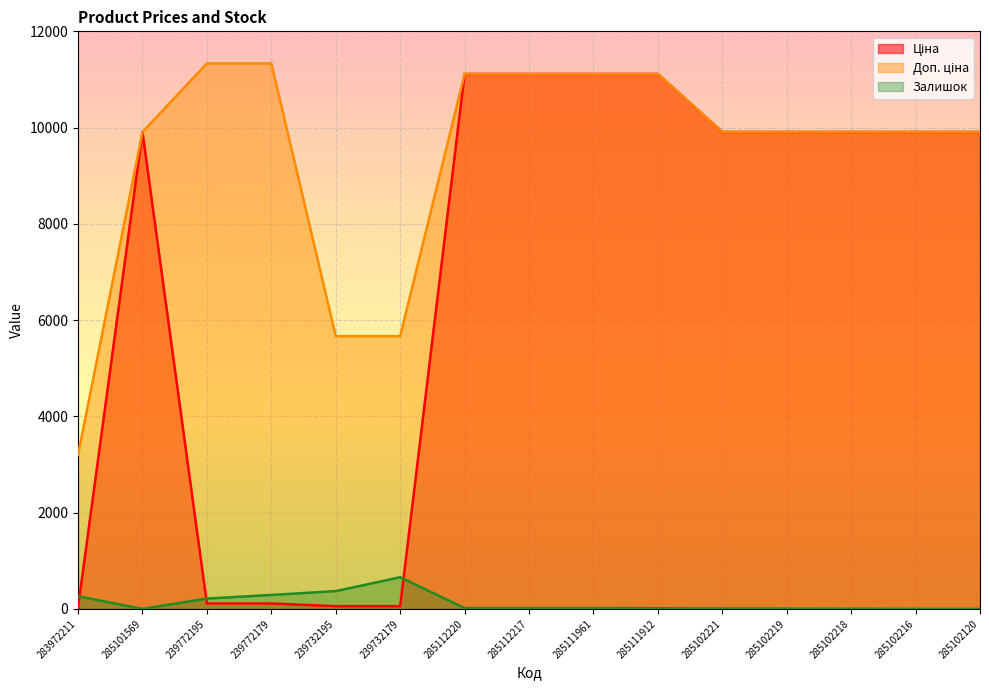

How many series are shown in this chart?

3